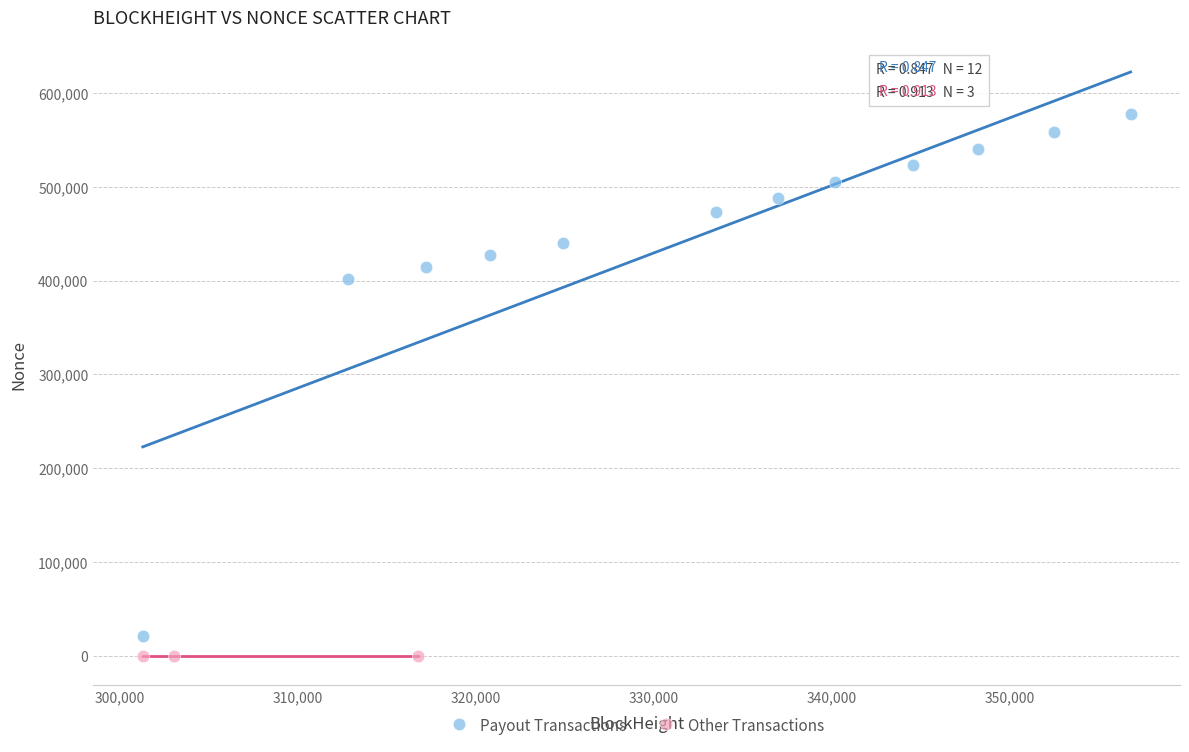

Which series has the widest spread of Y values?

Payout Transactions